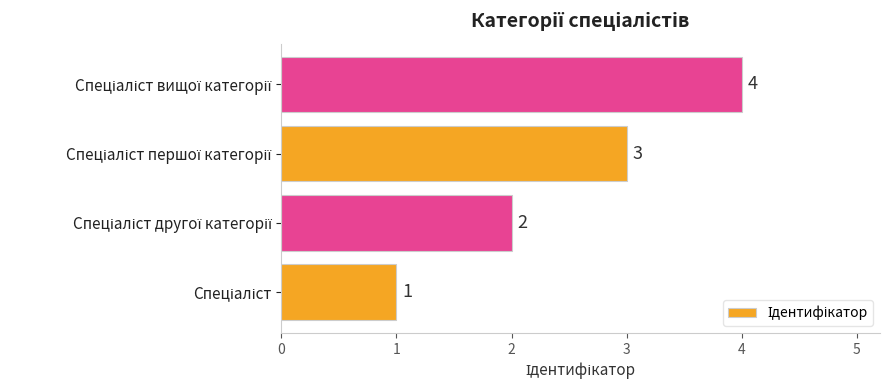

What is the difference between the maximum and minimum values?

3